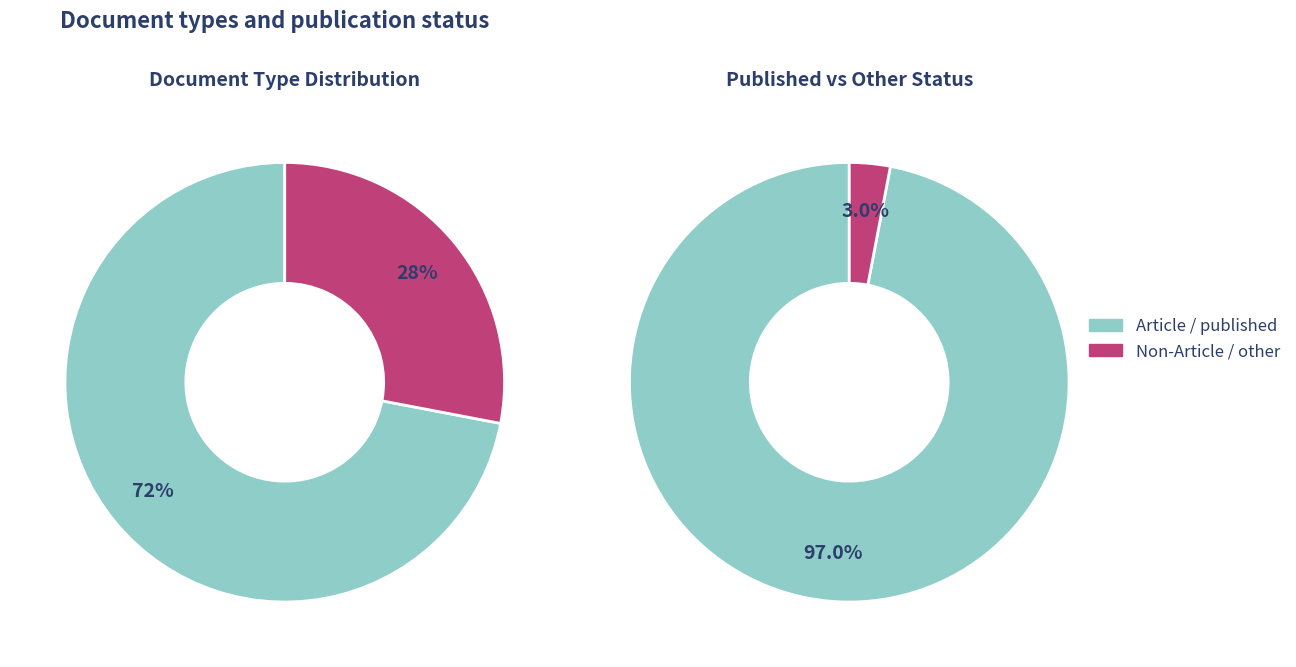

Is there a majority slice in this chart?

Yes